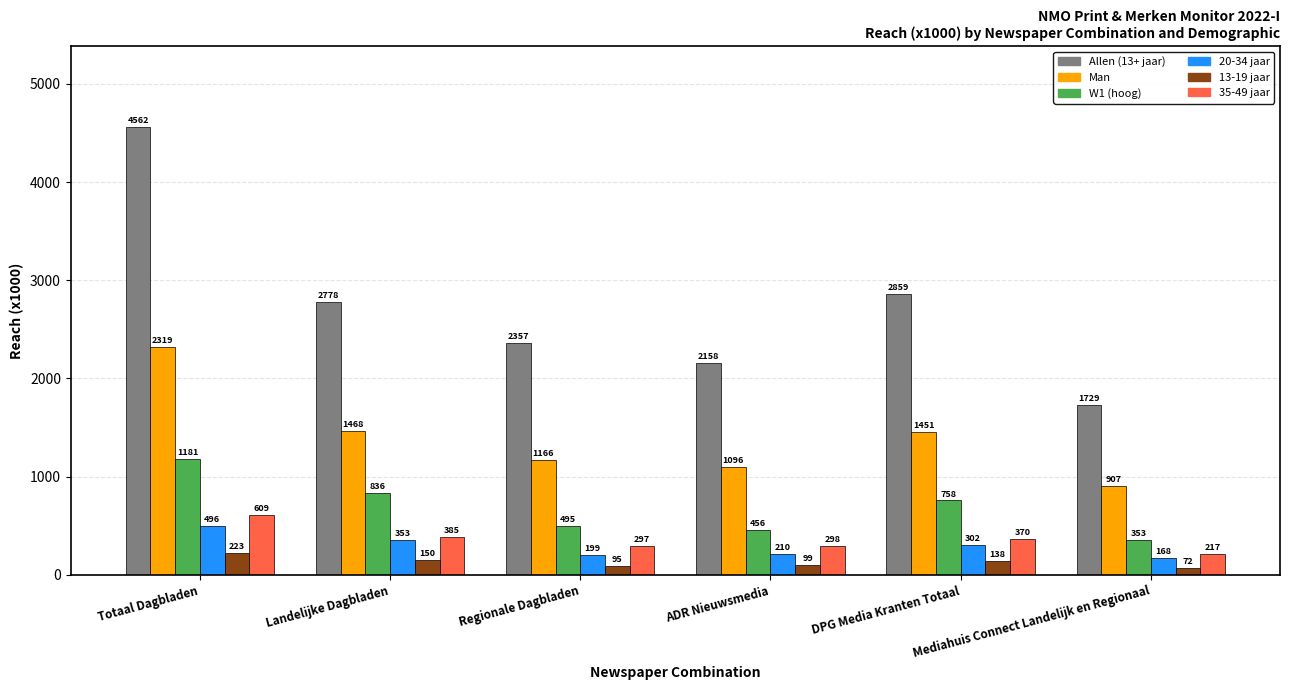

What is the sum of all 20-34 jaar values?

1728.1